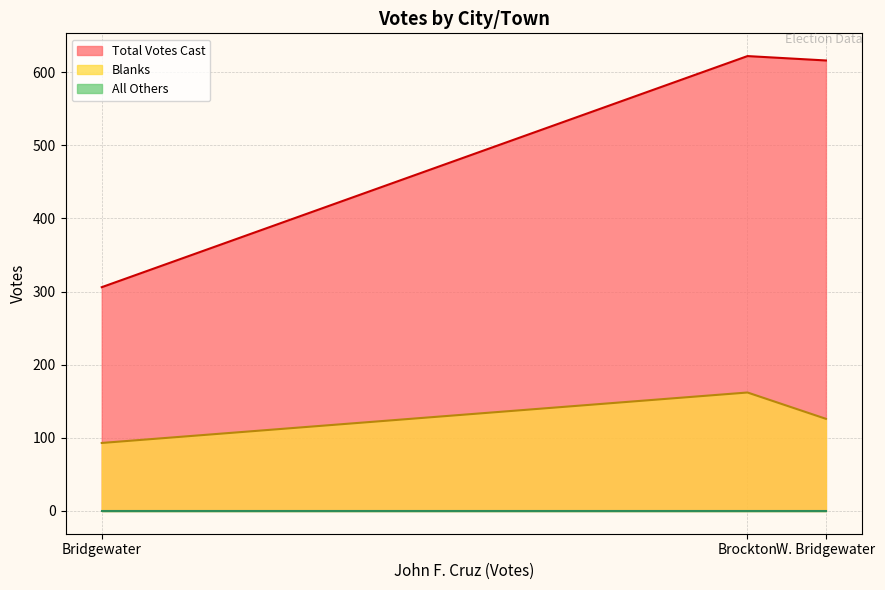

What is the highest value of the Total Votes Cast series?

622